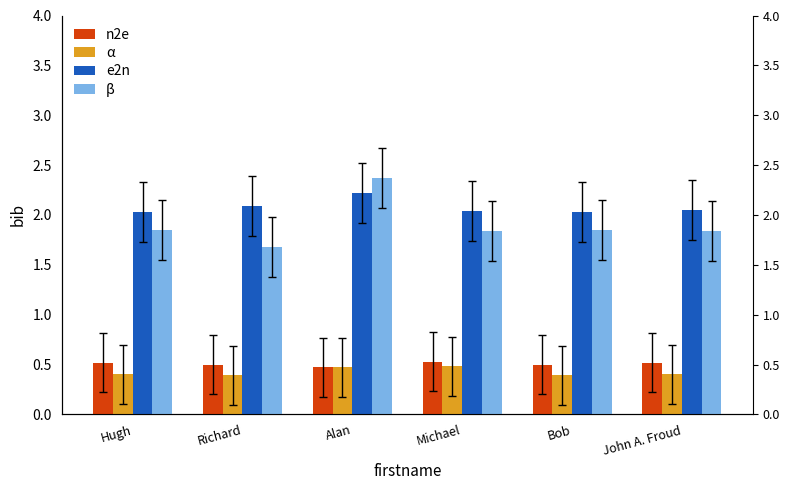

What is the greatest value displayed?

2.4